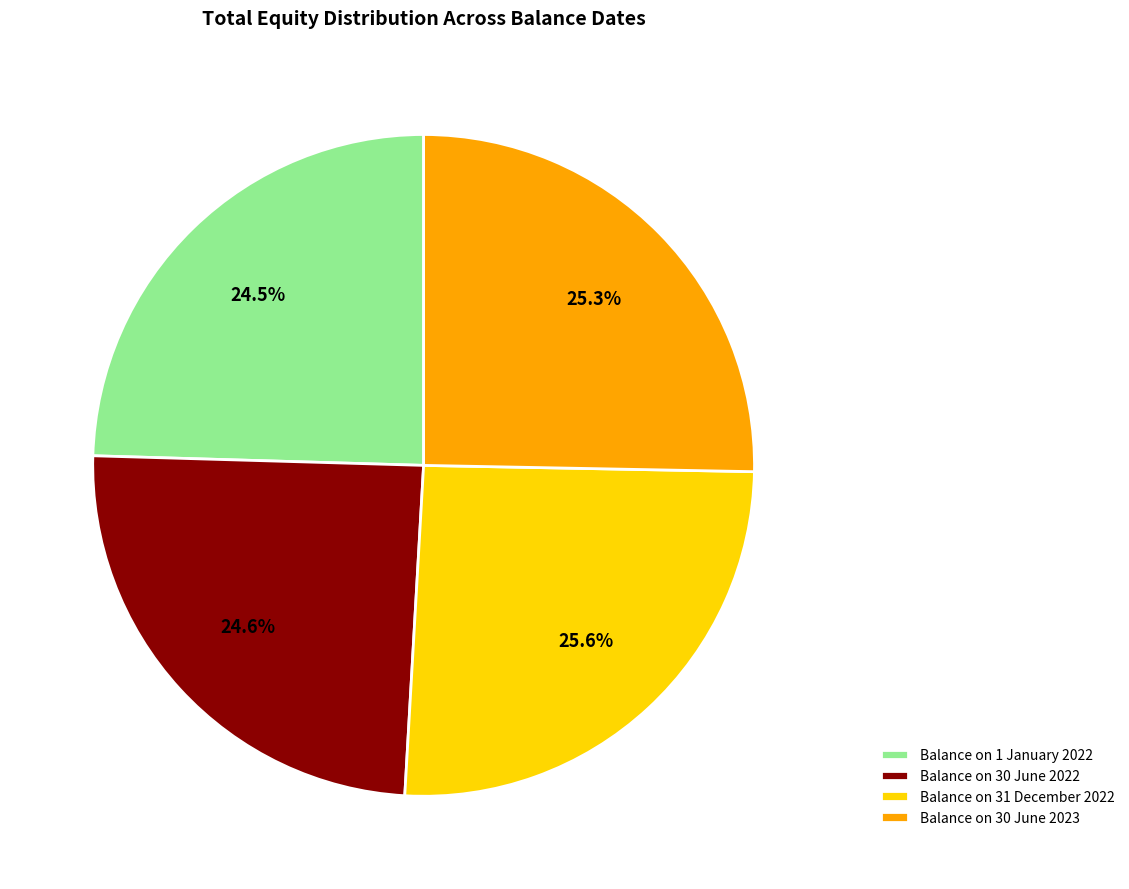

How many segments does this pie chart have?

4